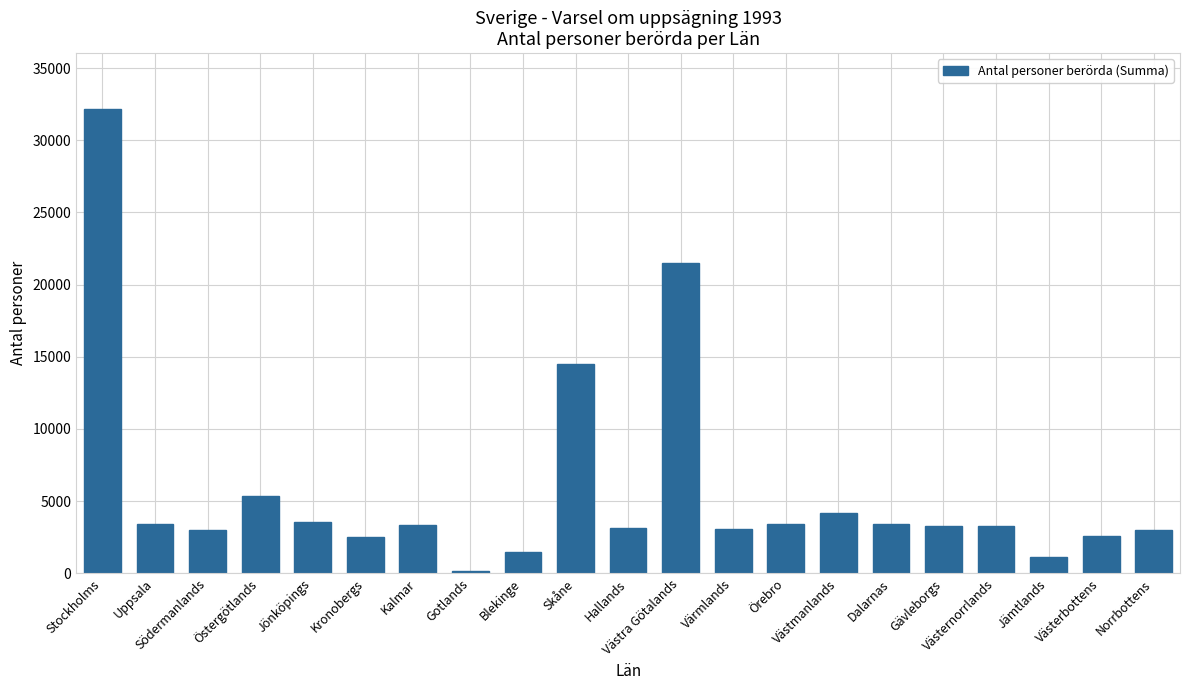

What is the difference between the maximum and minimum values?

32049